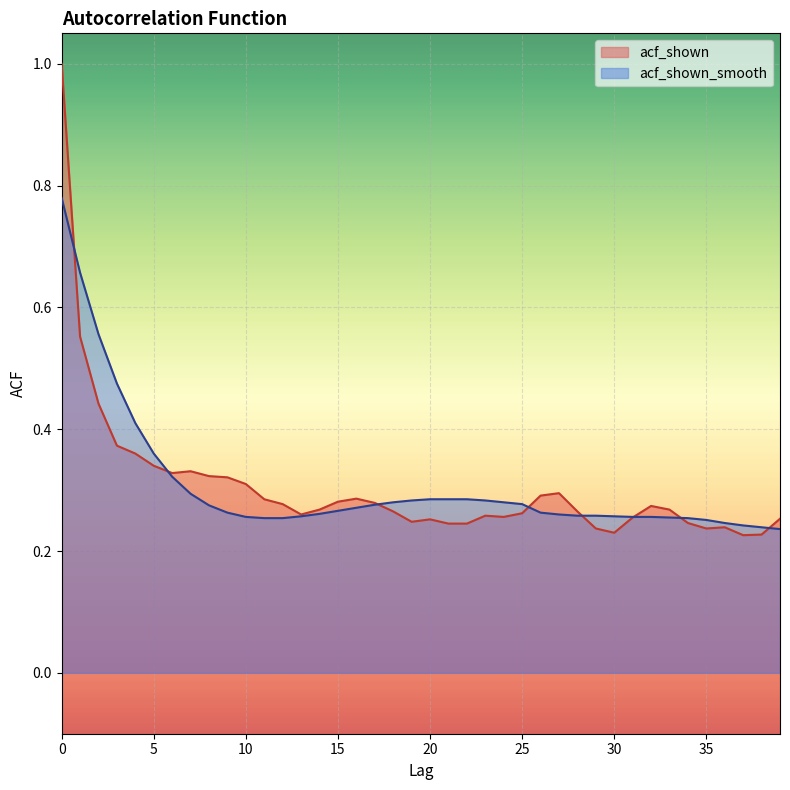

Which series has the widest spread of values?

acf_shown